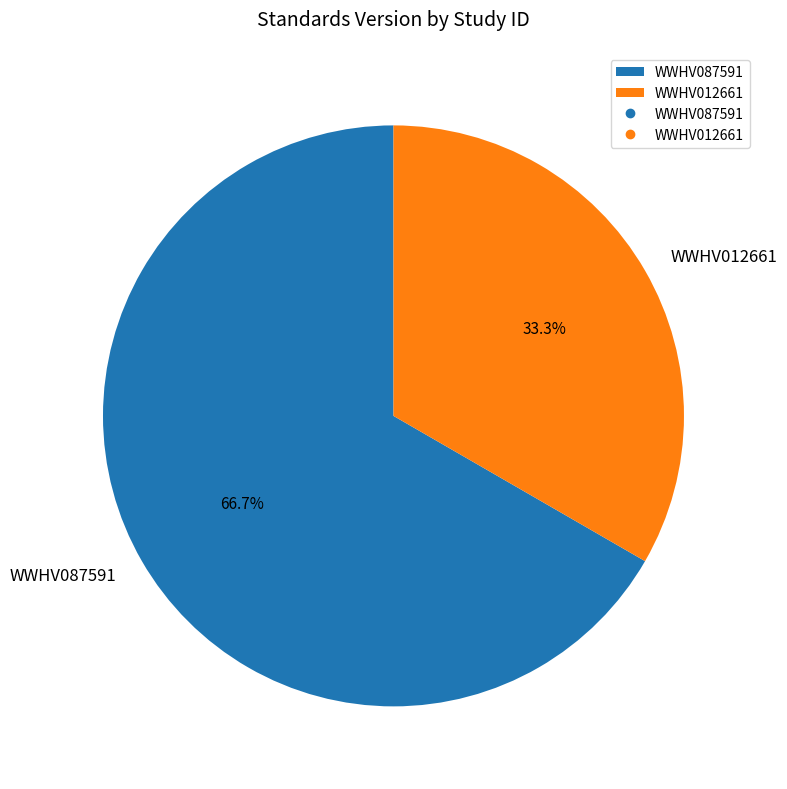

How many segments does this pie chart have?

2